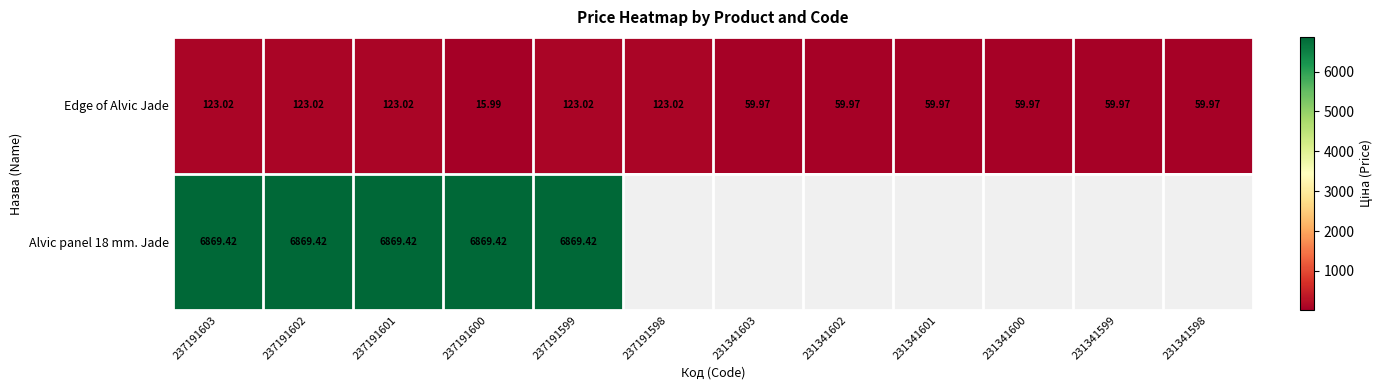

What is the average value of the Edge of Alvic Jade series?

82.6